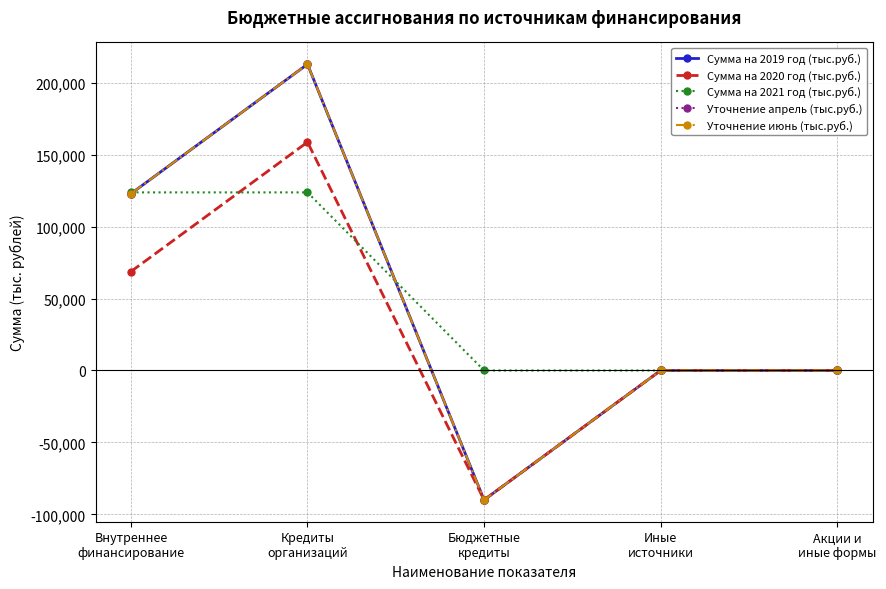

Does the chart have visible grid lines?

Yes